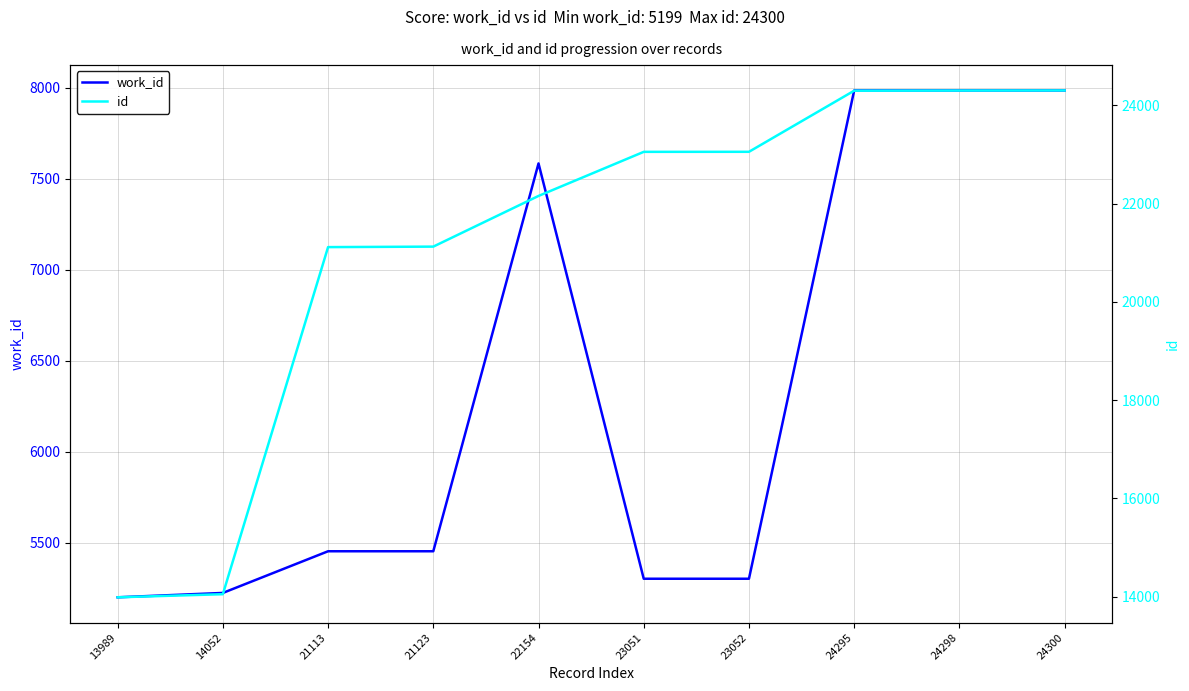

What is the difference between the maximum and minimum values in the work_id series?

2785